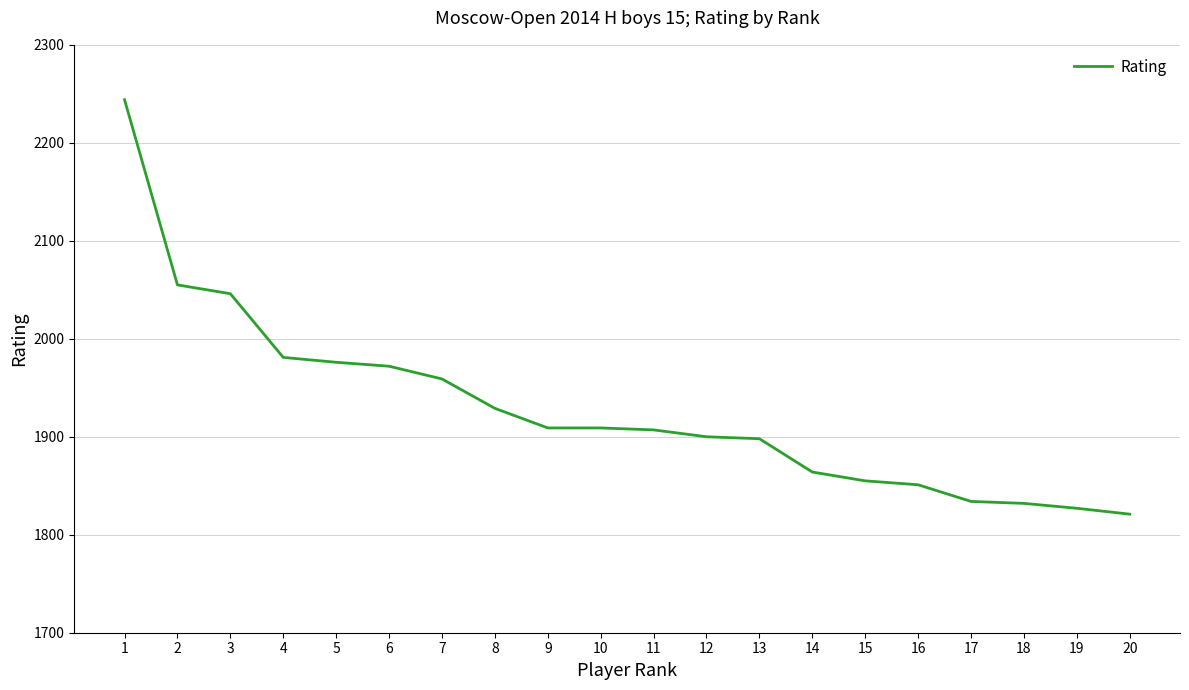

What is the greatest value displayed?

2244